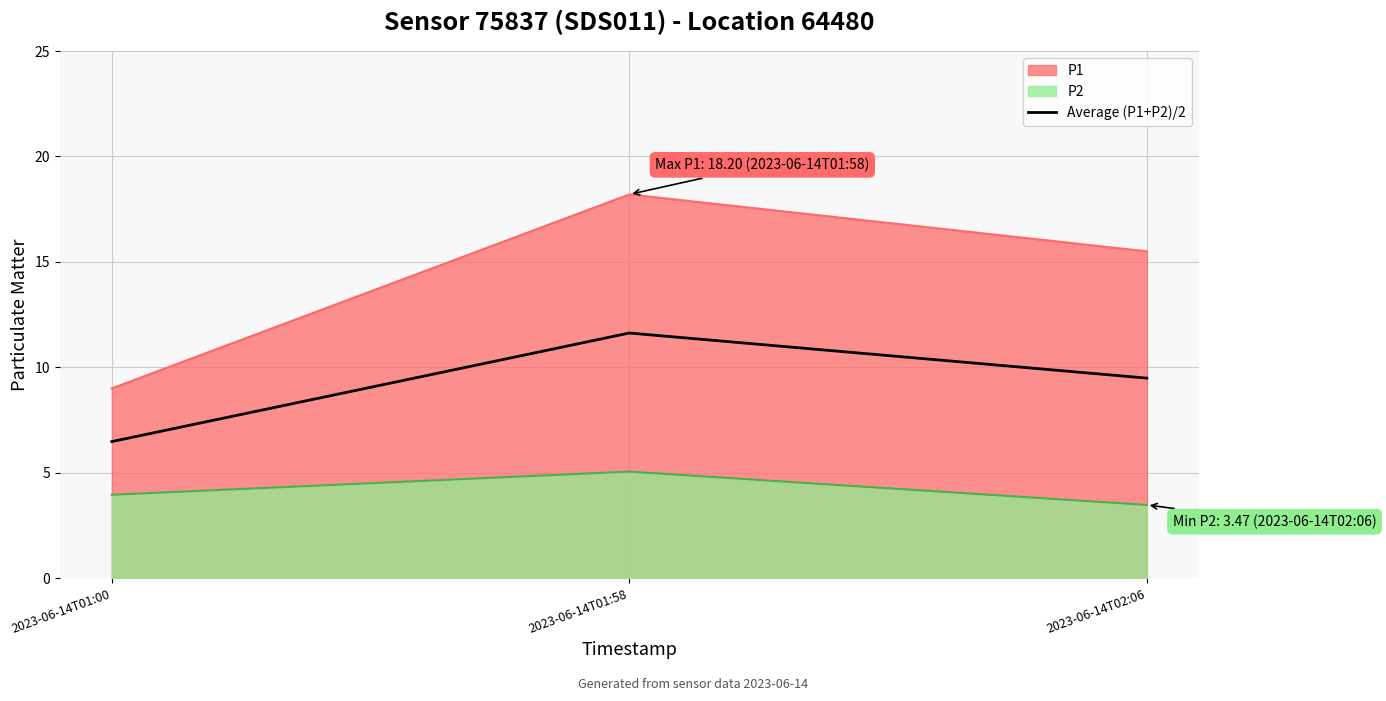

What is the average value?

9.2